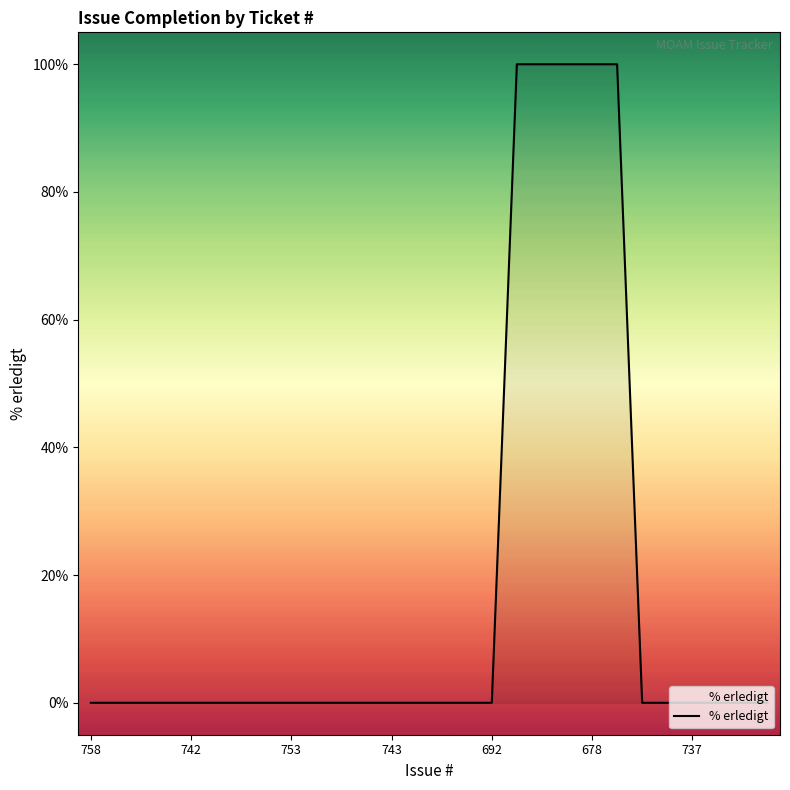

How many lines are shown in the chart?

1